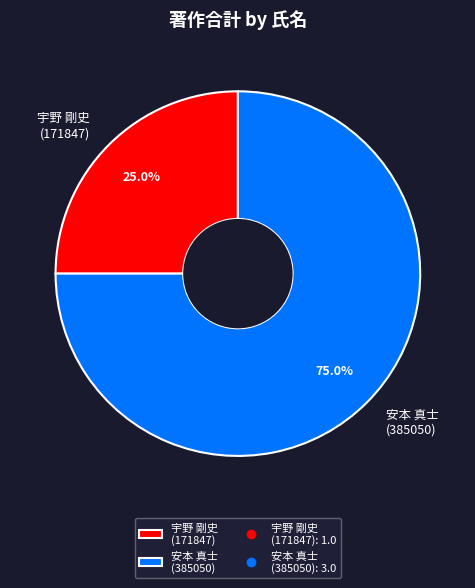

Between 宇野 剛史 (171847) and 安本 真士 (385050), which is larger?

安本 真士 (385050)